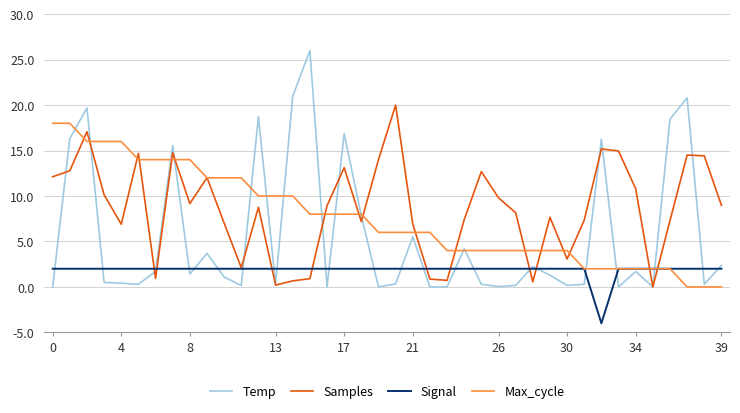

What is the maximum value shown in the chart?

26.0